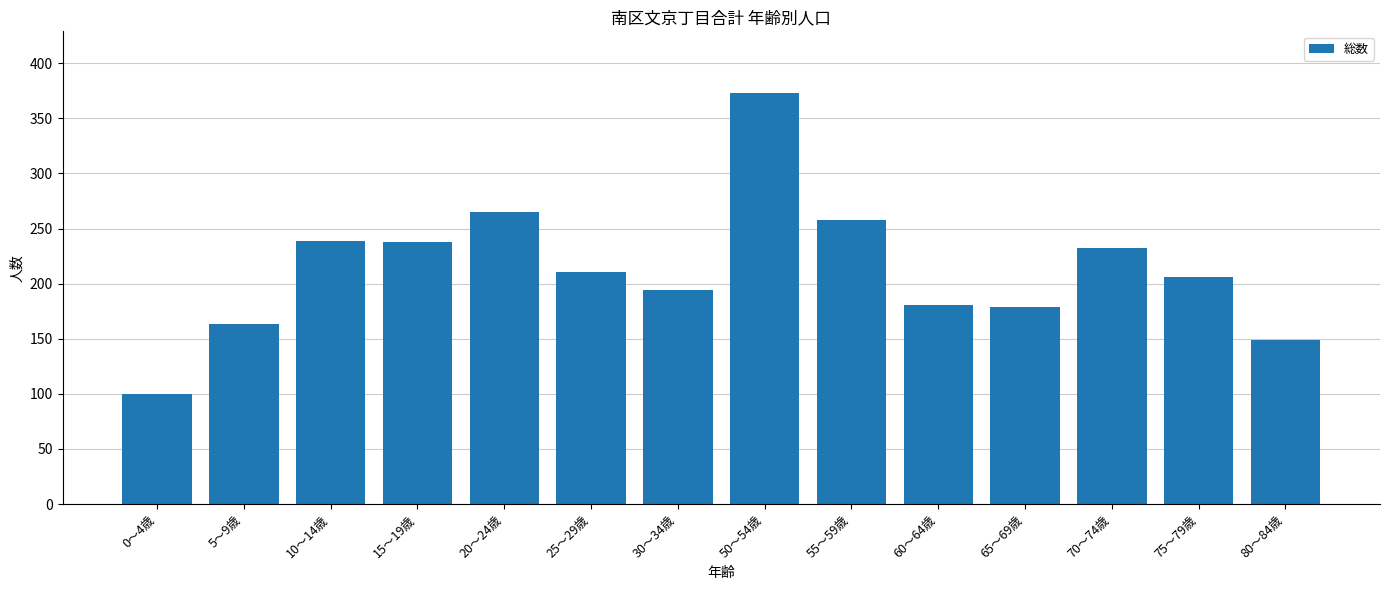

Approximately how many times larger is the value at 5～9歳 compared to 55～59歳?

0.6